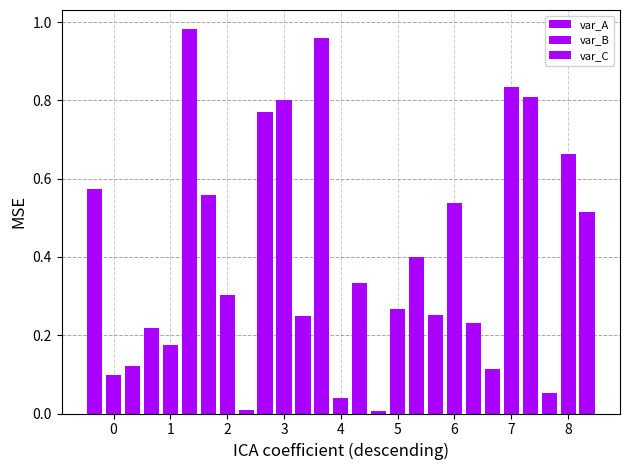

What is the average value of the var_B series?

0.4